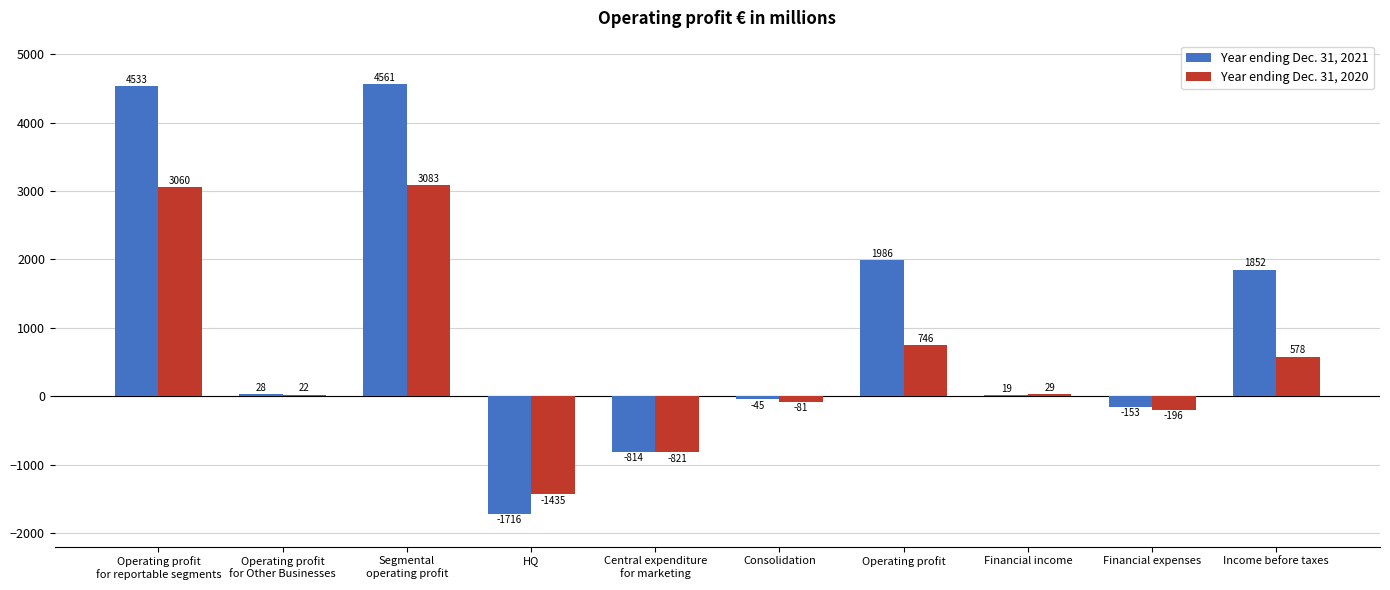

The Year ending Dec. 31, 2020 series shows -81 at Consolidation. True or false?

True